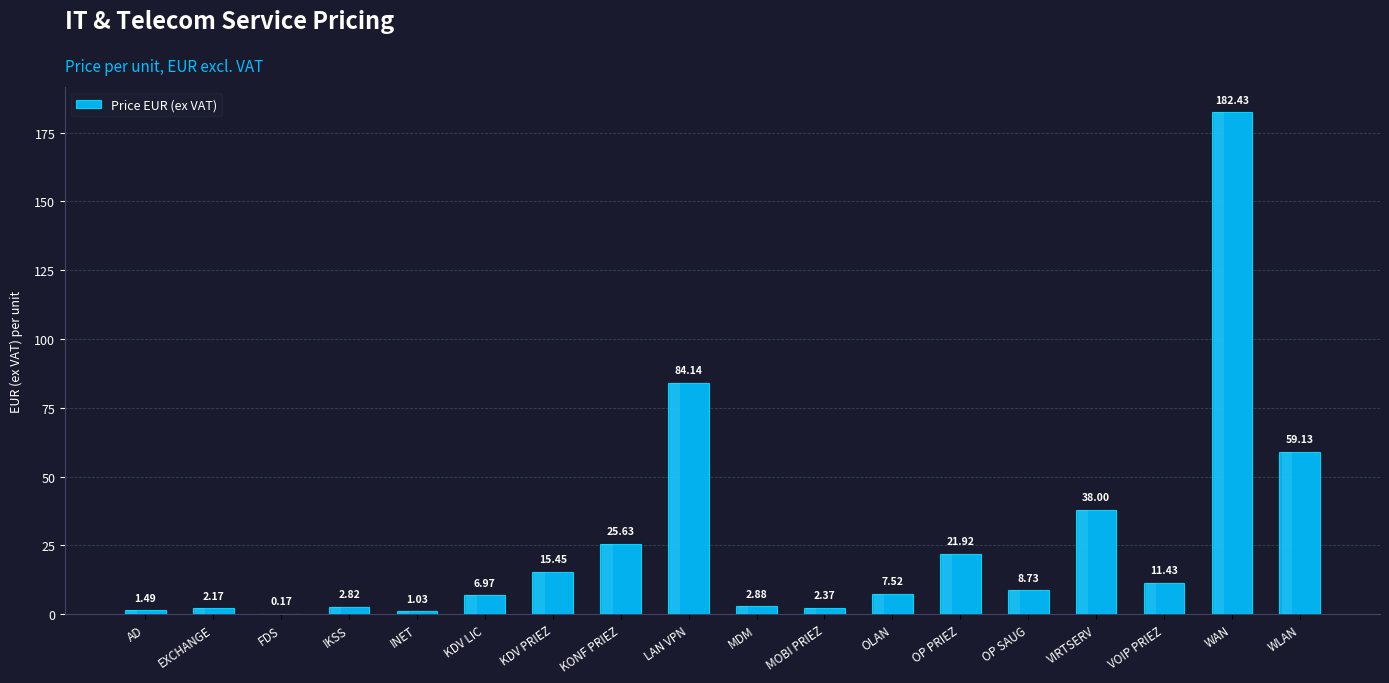

The value at KDV PRIEZ is 23.1. True or false?

False